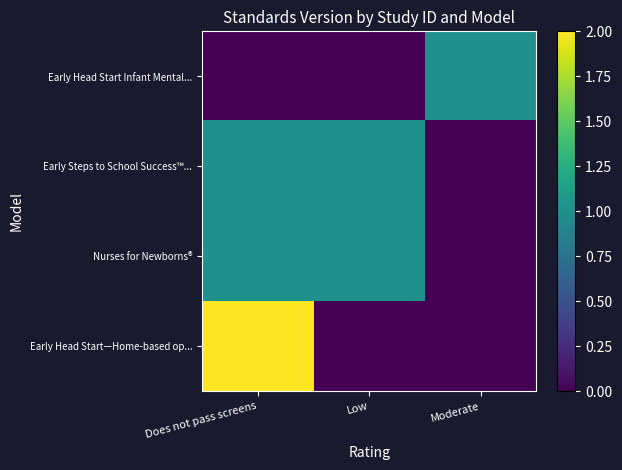

How many distinct data groups are displayed?

4